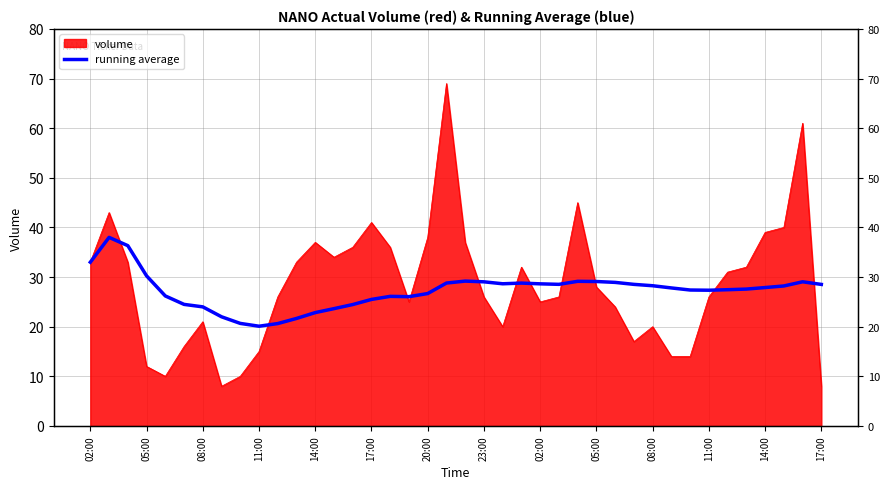

What is the value of the 32nd point from the left?

27.8